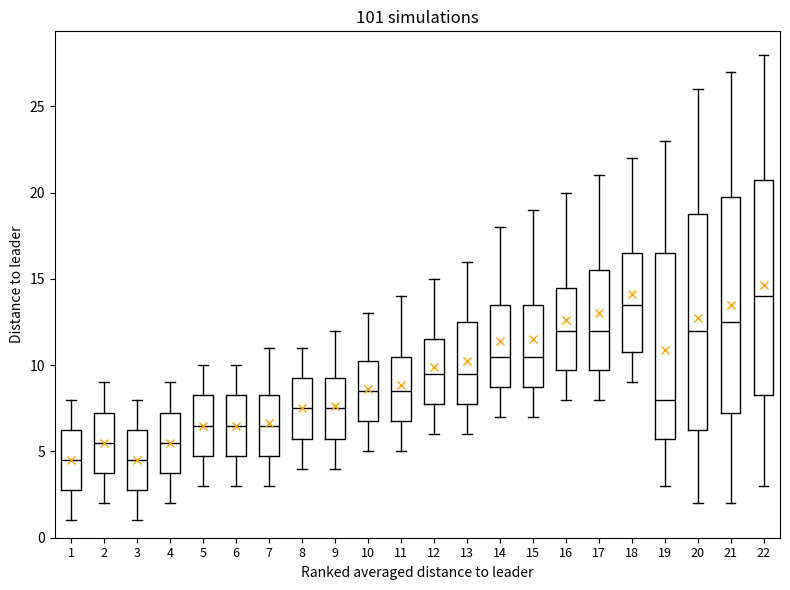

Where does the upper whisker of the box at x = 12 end on the y-axis? The values are not printed on the chart, so give them approximately, as read against the axis.

15.0